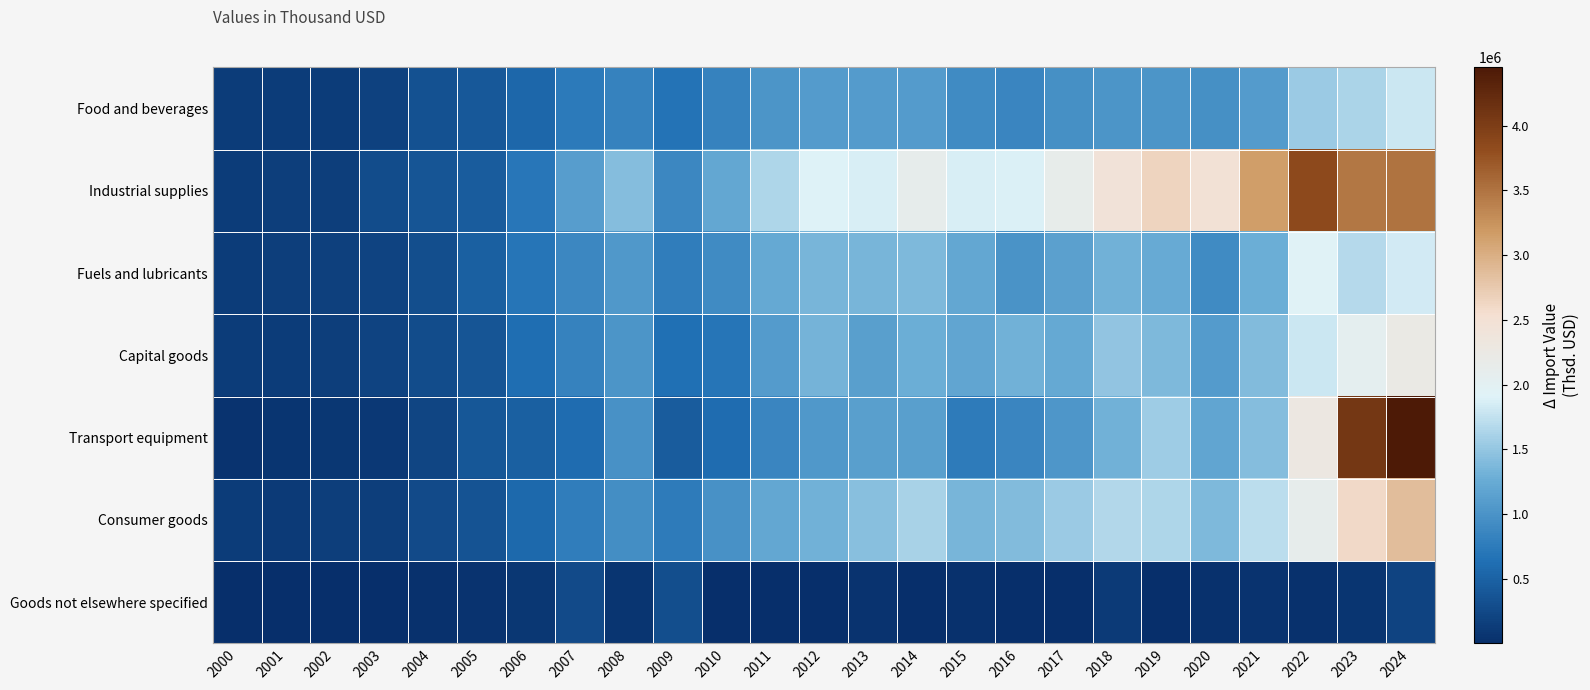

Reading left to right, transcribe all the data shown in this chart.

Food and beverages: 2000=130855.4	2001=124940.2	2002=130352.7	2003=177818.2	2004=343438.0	2005=401673.0	2006=549124.6	2007=745799.9	2008=822634.4	2009=672366.9	2010=825003.0	2011=1016607.2	2012=1086925.7	2013=1088540.0	2014=1081570.7	2015=905577.5	2016=865860.5	2017=963923.6	2018=1020078.6	2019=1019892.0	2020=972777.9	2021=1079197.1	2022=1534008.1	2023=1630767.9	2024=1794482.4
Industrial supplies: 2000=124090.2	2001=149899.2	2002=144808.9	2003=295224.7	2004=382801.1	2005=443924.1	2006=706224.3	2007=1105797.6	2008=1414678.2	2009=882250.6	2010=1207709.9	2011=1642087.2	2012=1910175.4	2013=1875364.2	2014=2104478.5	2015=1870089.7	2016=1879799.2	2017=2126873.0	2018=2445386.1	2019=2654531.6	2020=2479598.9	2021=3150196.1	2022=3849418.5	2023=3476312.9	2024=3503317.2
Fuels and lubricants: 2000=138484.7	2001=153802.5	2002=161035.5	2003=199724.2	2004=311890.4	2005=481460.2	2006=689680.9	2007=885653.9	2008=1059816.1	2009=775971.4	2010=907830.0	2011=1228343.6	2012=1351043.2	2013=1347603.9	2014=1388718.0	2015=1205666.1	2016=1005734.7	2017=1148136.1	2018=1307618.1	2019=1241022.9	2020=919818.0	2021=1286341.8	2022=1935217.6	2023=1682605.0	2024=1841733.9
Capital goods: 2000=130955.5	2001=137999.4	2002=141333.4	2003=206231.5	2004=285230.0	2005=370686.1	2006=614158.3	2007=832144.5	2008=1014001.2	2009=639719.1	2010=695903.2	2011=1091119.4	2012=1331784.6	2013=1124511.0	2014=1274358.1	2015=1185564.0	2016=1315180.9	2017=1234092.9	2018=1494698.1	2019=1390897.8	2020=1085081.2	2021=1404758.8	2022=1793792.2	2023=2064967.0	2024=2229176.3
Transport equipment: 2000=52495.4	2001=63816.4	2002=71345.0	2003=97867.5	2004=225327.8	2005=394969.2	2006=471306.8	2007=594492.6	2008=978392.5	2009=449402.2	2010=600671.9	2011=864906.1	2012=1054671.6	2013=1115989.6	2014=1130049.5	2015=765779.0	2016=867083.2	2017=1030617.4	2018=1320446.7	2019=1554588.7	2020=1185193.7	2021=1411807.3	2022=2284421.7	2023=4082195.7	2024=4449549.0
Consumer goods: 2000=127714.9	2001=119998.3	2002=142829.8	2003=157644.6	2004=263431.5	2005=354946.9	2006=562110.2	2007=782572.8	2008=948110.0	2009=752120.0	2010=981085.4	2011=1214189.4	2012=1307475.1	2013=1432559.8	2014=1605802.3	2015=1351149.8	2016=1396952.9	2017=1536619.8	2018=1664157.9	2019=1647189.1	2020=1377597.0	2021=1719317.5	2022=2116712.2	2023=2607076.2	2024=2865510.2
Goods not elsewhere specified: 2000=4913.0	2001=1554.9	2002=2986.3	2003=4528.3	2004=32224.1	2005=39888.8	2006=82227.2	2007=265689.0	2008=63908.0	2009=303894.4	2010=17761.1	2011=15006.8	2012=14303.3	2013=37977.9	2014=16837.3	2015=20326.7	2016=11086.8	2017=16819.5	2018=108861.5	2019=9845.4	2020=28691.7	2021=46980.7	2022=26100.5	2023=67254.1	2024=205022.5